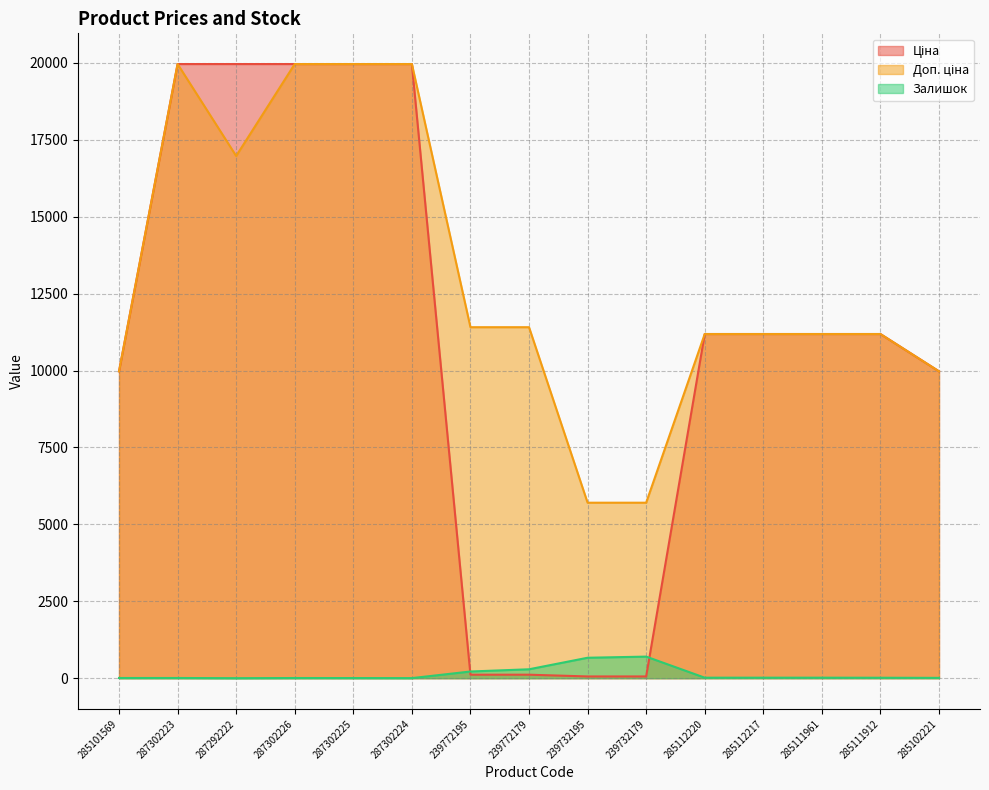

What is the difference between the Залишок values at 239732195 and 285111961?

648.0